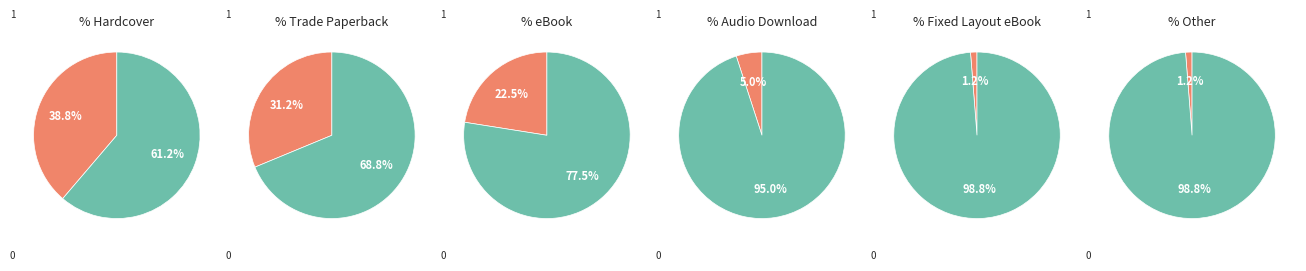

What percentage is the eBook slice, to the nearest percent?

22%